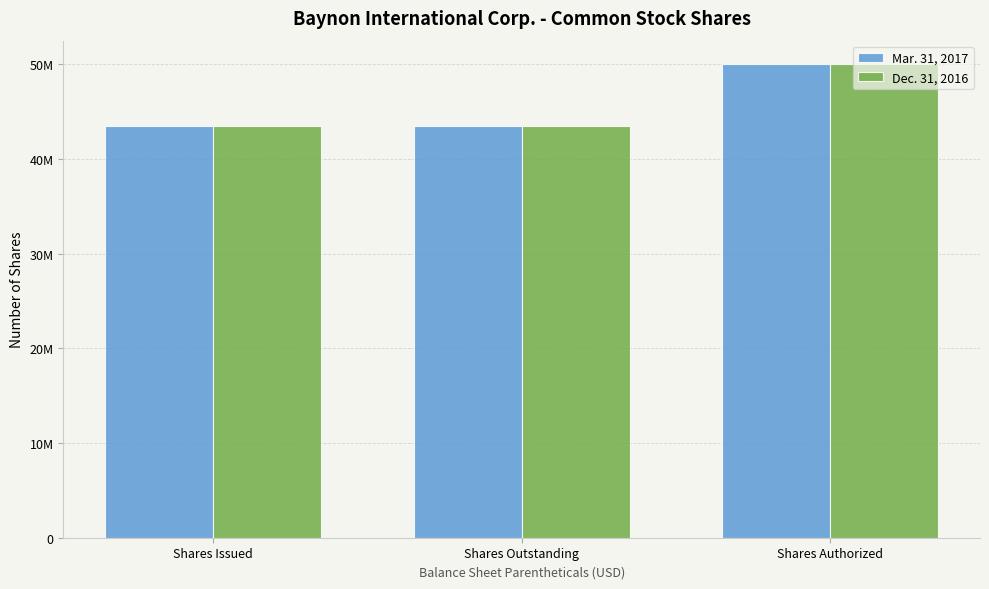

The value of Dec. 31, 2016 at Shares Authorized is 50000000. True or false?

True